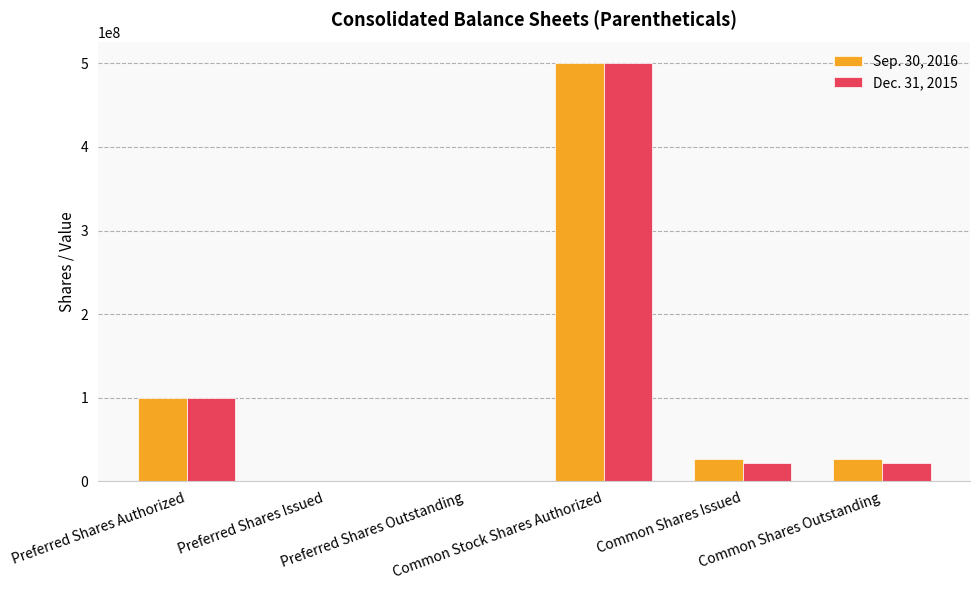

What are all the series names shown in the legend?

Sep. 30, 2016, Dec. 31, 2015